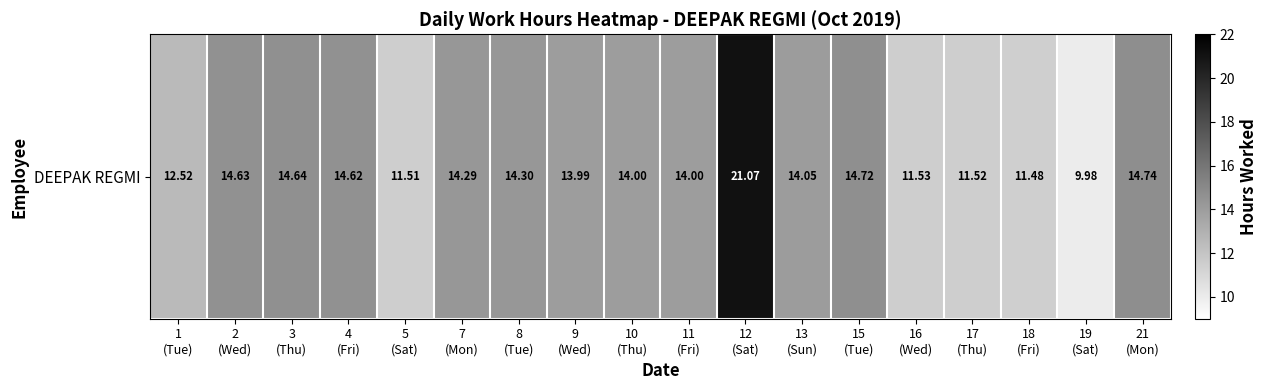

What is the change in value from 2
(Wed) to 5
(Sat)?

-3.1